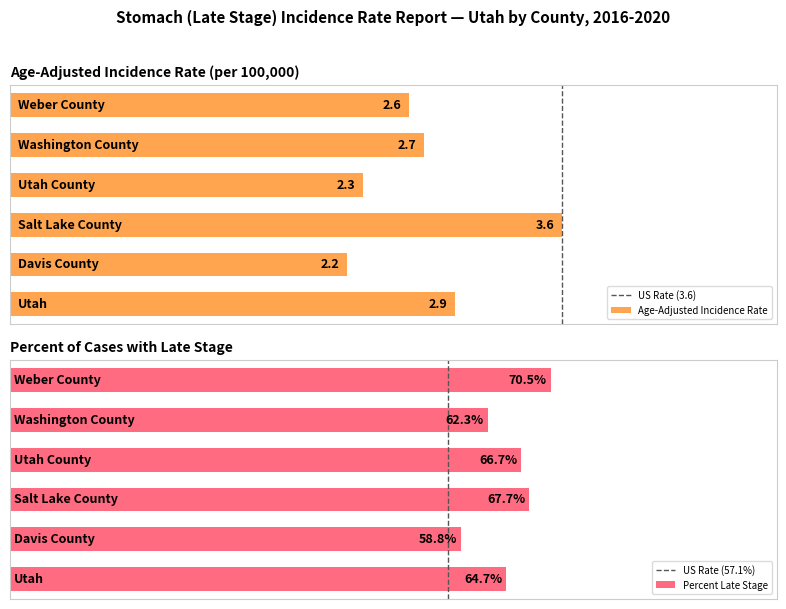

Is it true that US Rate (3.6) equals 1 at 1?

False